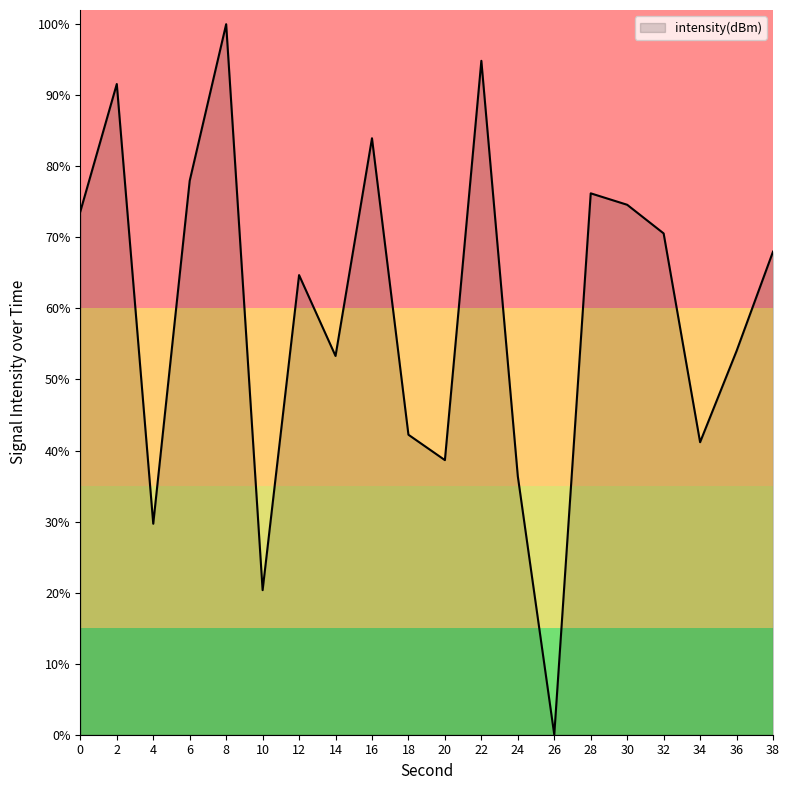

Reading right to left, transcribe all the data shown in this chart.

38=68.0	36=54.0	34=41.2	32=70.6	30=74.6	28=76.2	26=0.0	24=36.4	22=94.8	20=38.6	18=42.2	16=83.9	14=53.3	12=64.7	10=20.3	8=100.0	6=78.0	4=29.7	2=91.6	0=73.6